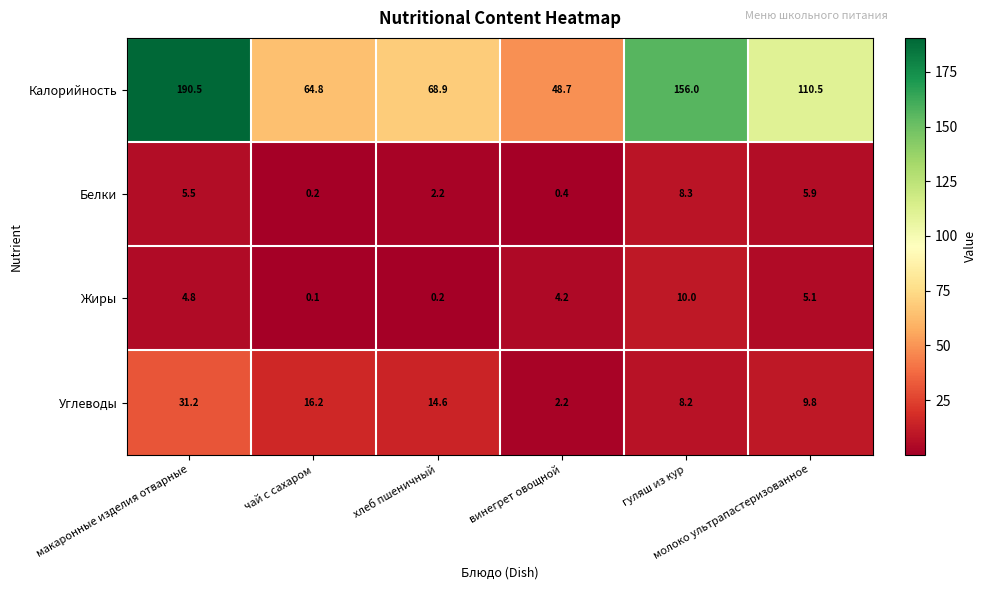

What is the maximum value for Жиры?

10.0